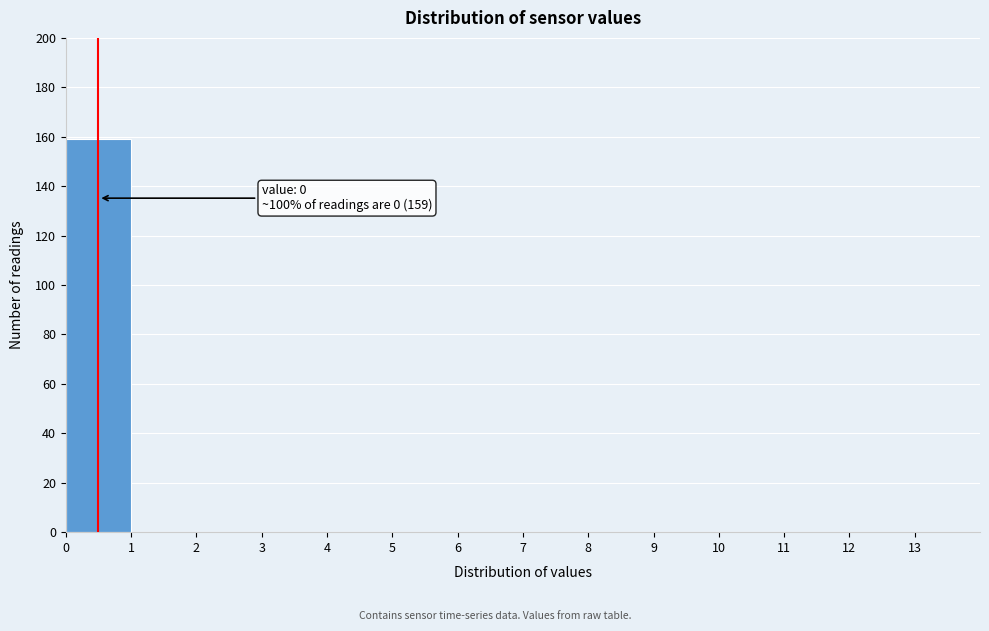

Which range on the x-axis has the tallest bar?

0 to 1